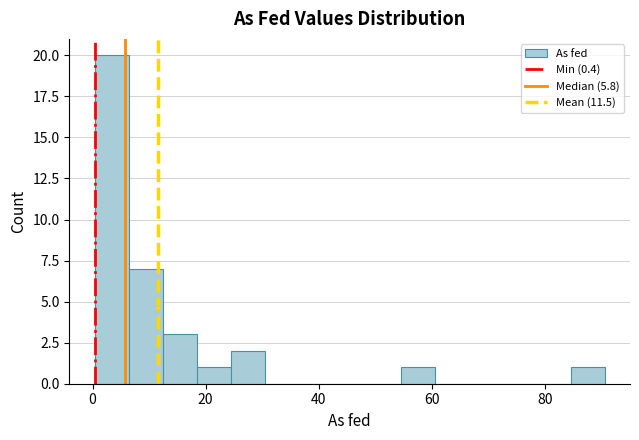

Read against the x-axis, roughly where is the centre of the tallest bar?

4